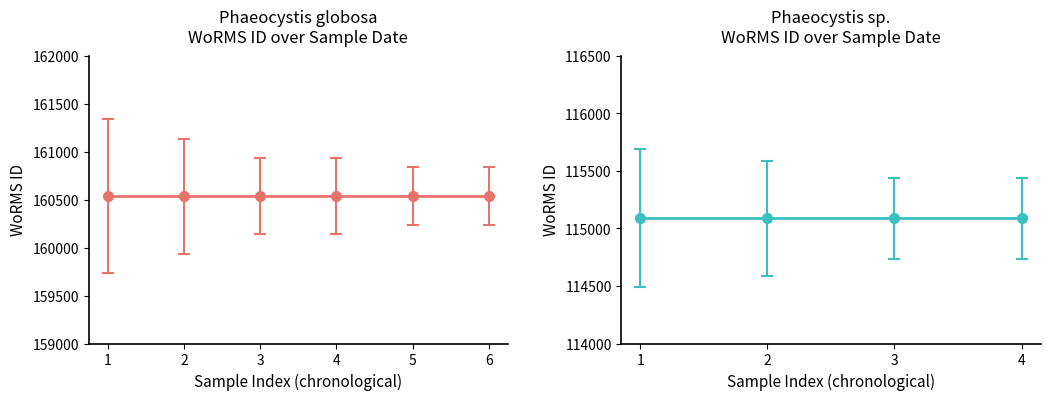

True or false: Phaeocystis sp. (WoRMS 115088) and Phaeocystis globosa (WoRMS 160538) cross at least once.

False